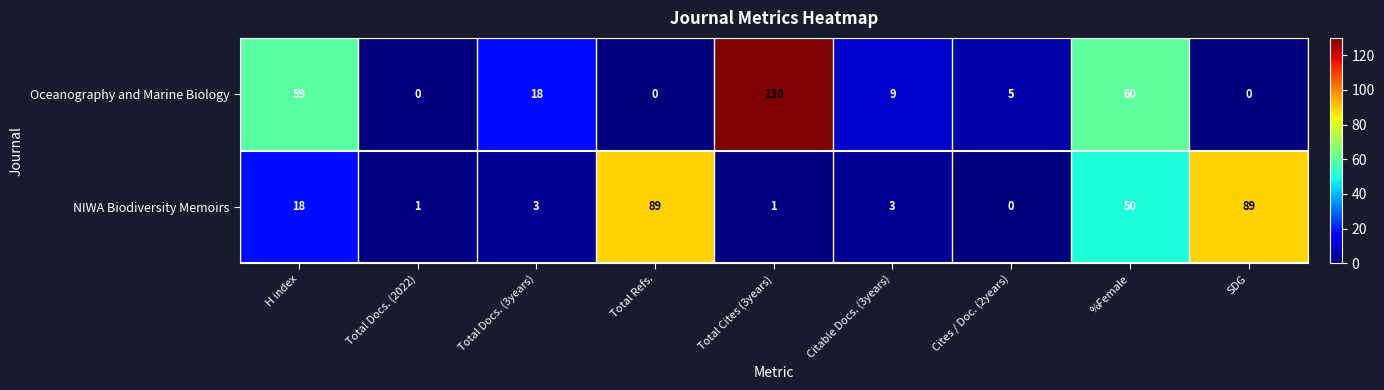

At how many categories does at least one series exceed 4?

8